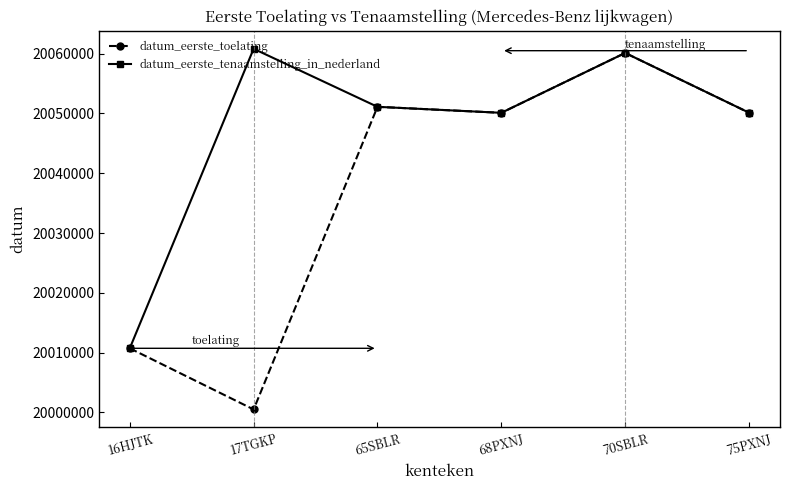

What is the approximate value of datum_eerste_tenaamstelling_in_nederland at 70SBLR, to the nearest 10?

20060120